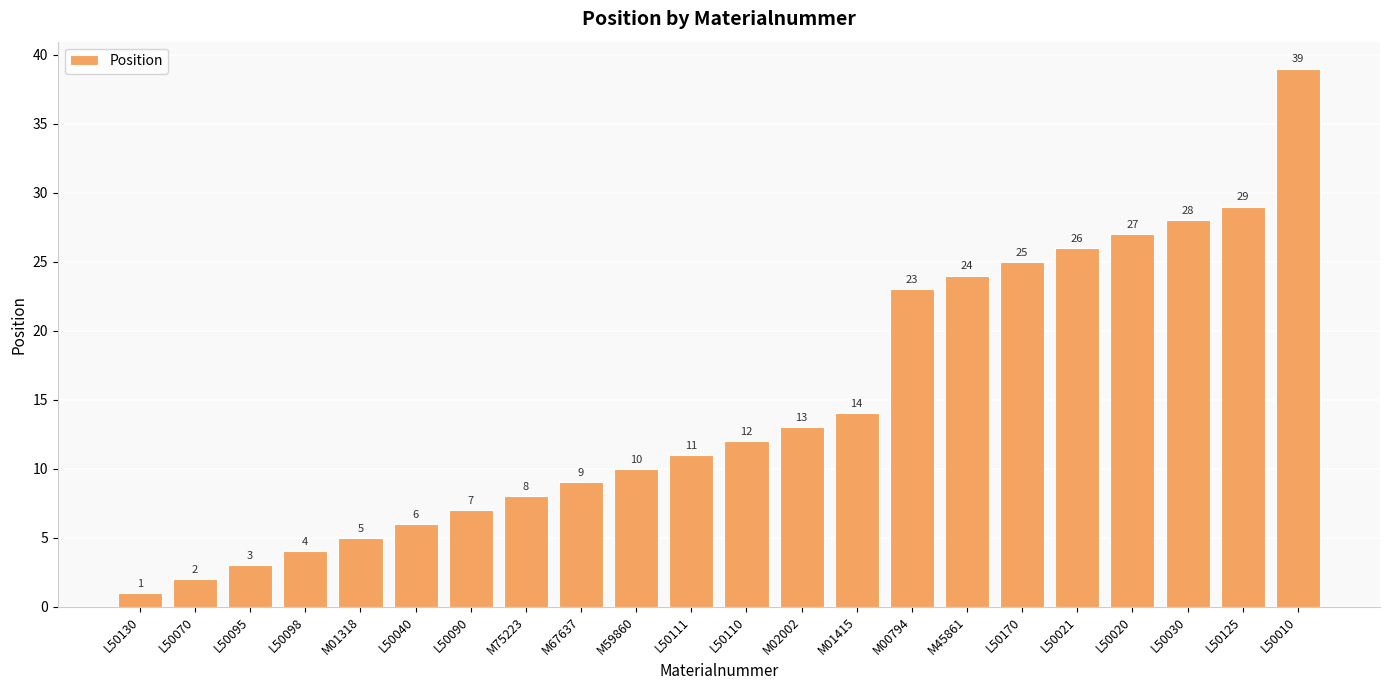

What is the greatest value displayed?

39